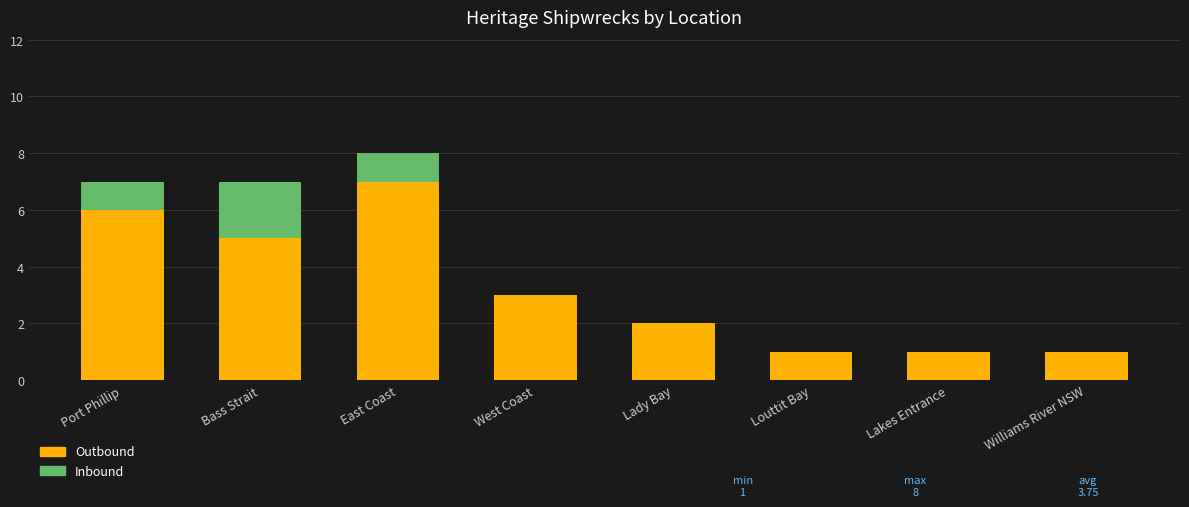

At which category is the sum across all series the highest?

East Coast